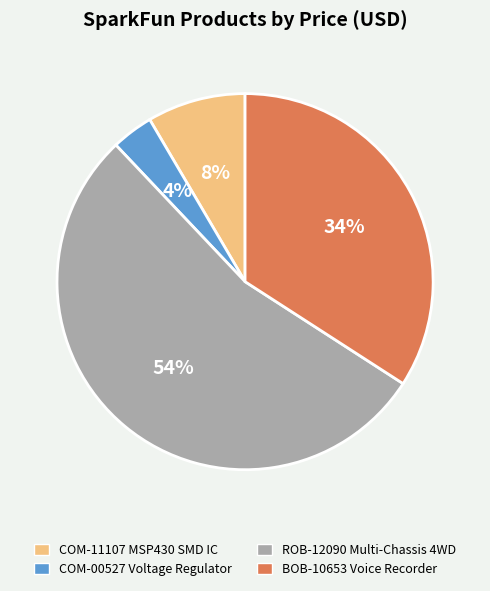

How many slices are in this pie chart?

4